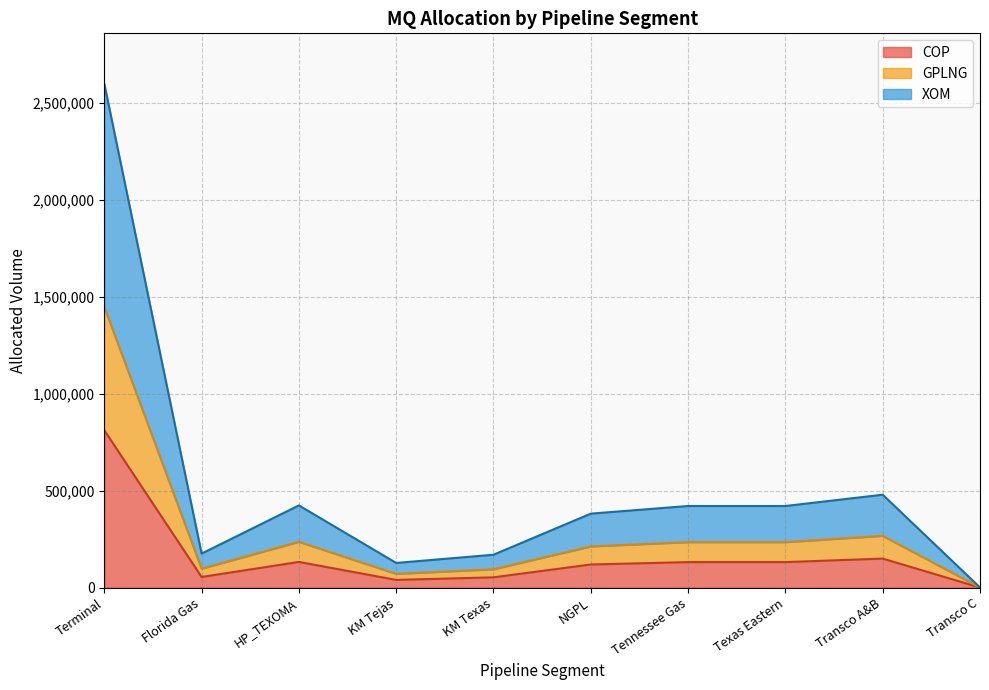

Does the chart have visible grid lines?

Yes